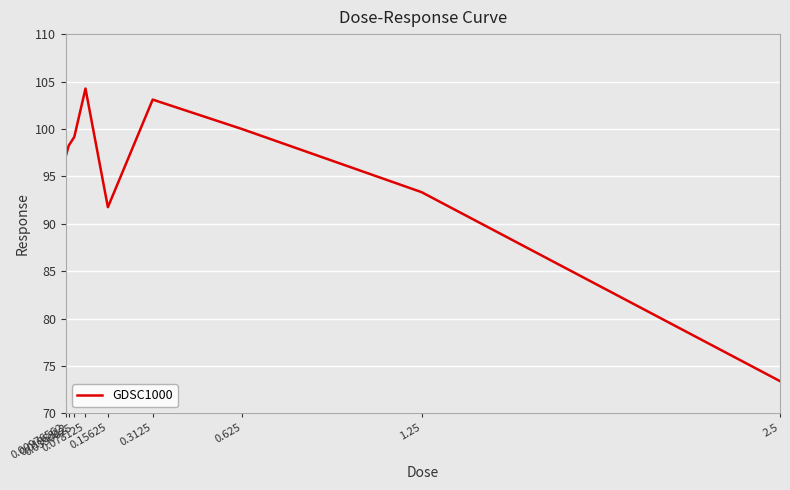

Reading left to right, what are all the values shown in this chart?

0.00976562=97.2	0.0195312=98.2	0.0390625=99.2	0.078125=104.3	0.15625=91.7	0.3125=103.1	0.625=100.0	1.25=93.3	2.5=73.4